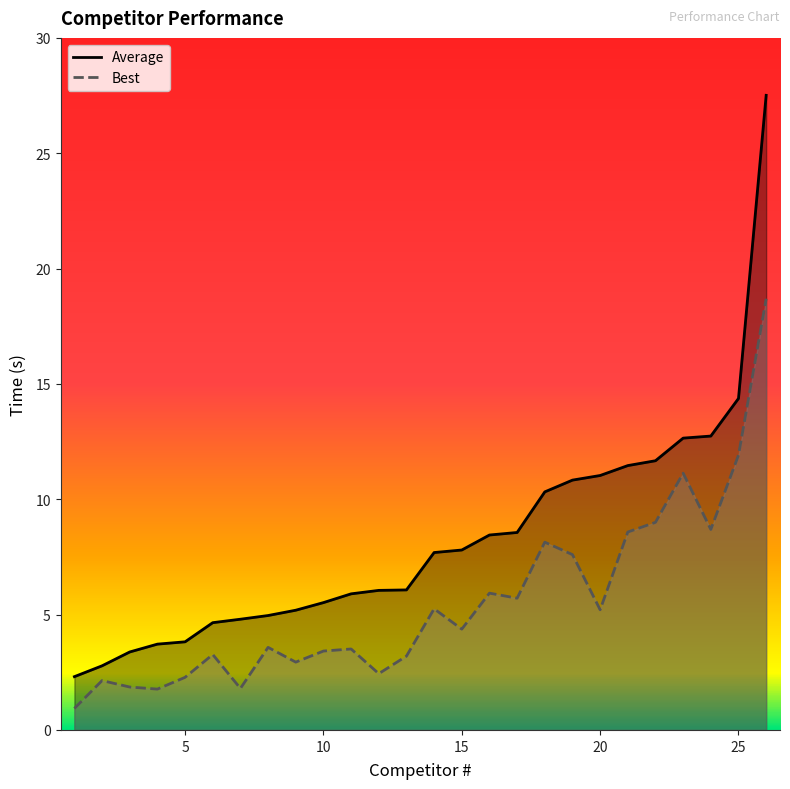

True or false: Average has a value of 3.2 at 24.

False